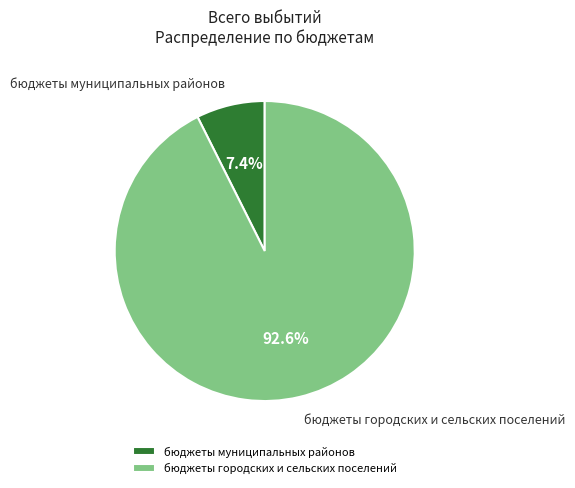

What is the largest slice in the pie chart?

бюджеты городских и сельских поселений